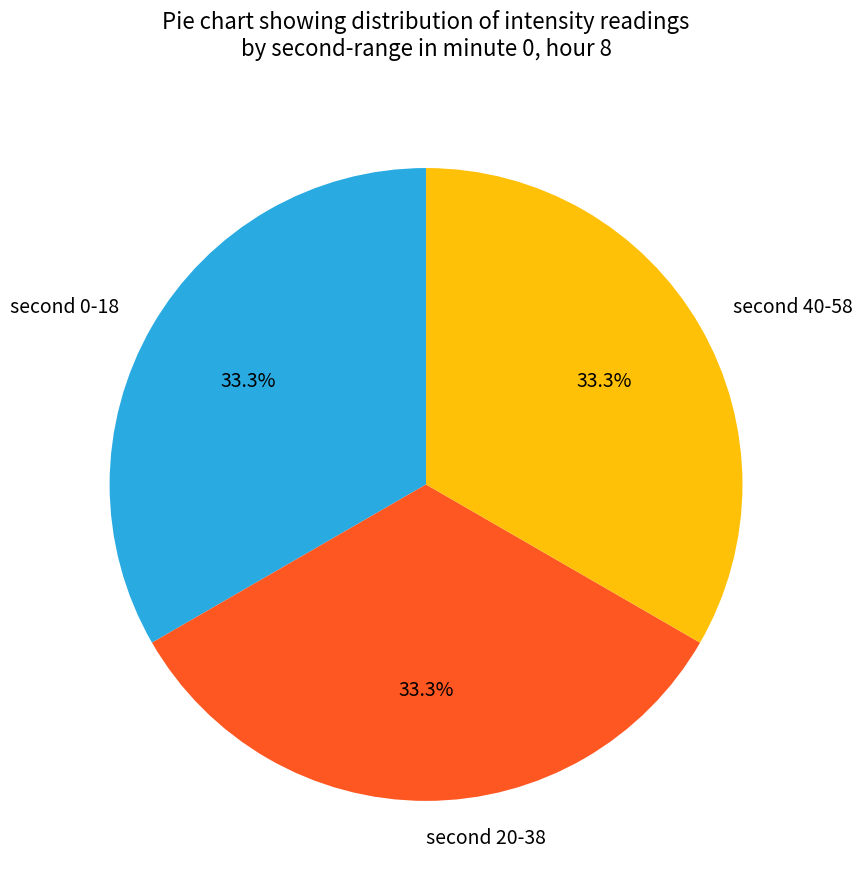

Is there a majority slice in this chart?

No